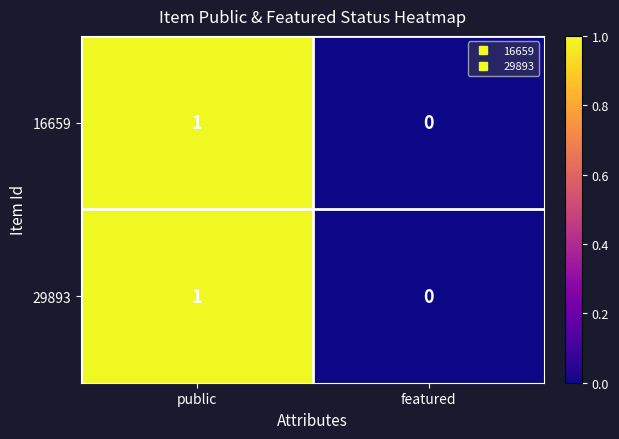

What is the greatest value displayed?

1